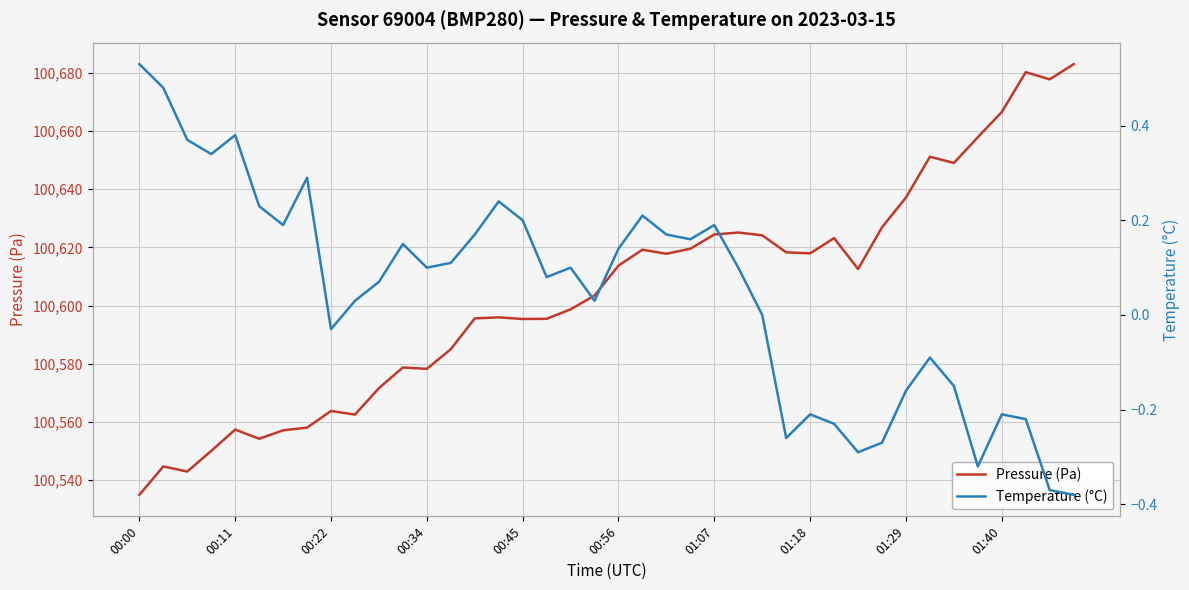

At which label does Pressure (Pa) reach its minimum?

00:00